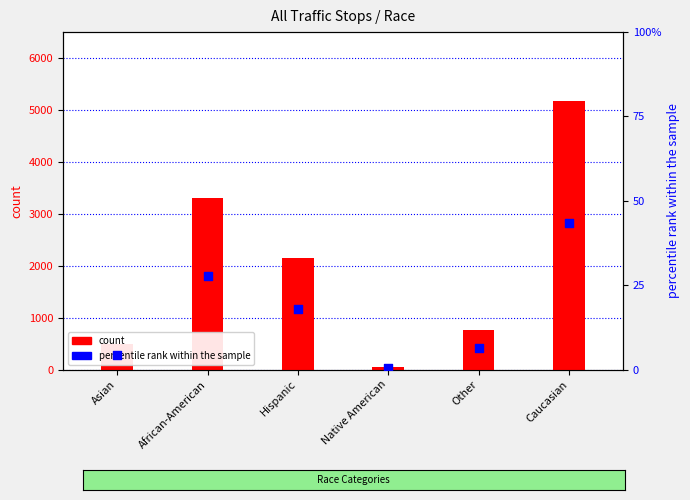

At how many categories does at least one series exceed 2334?

2